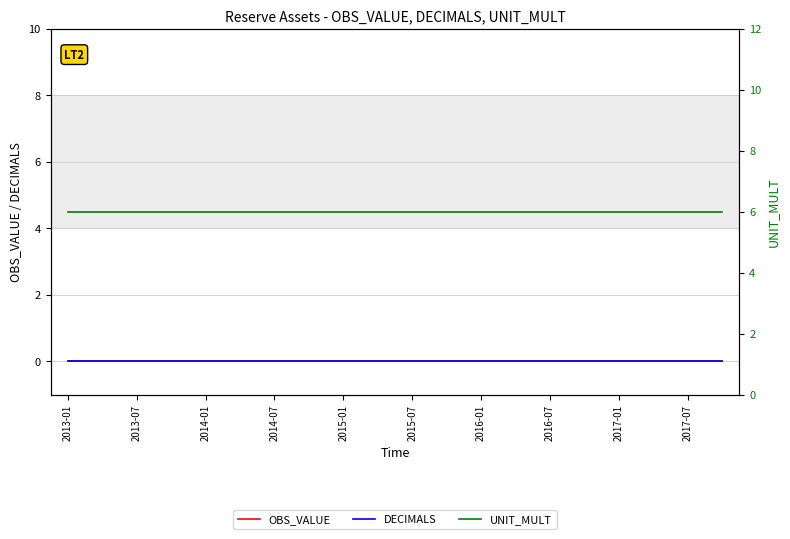

Which label corresponds to the smallest value in the chart?

2013-01